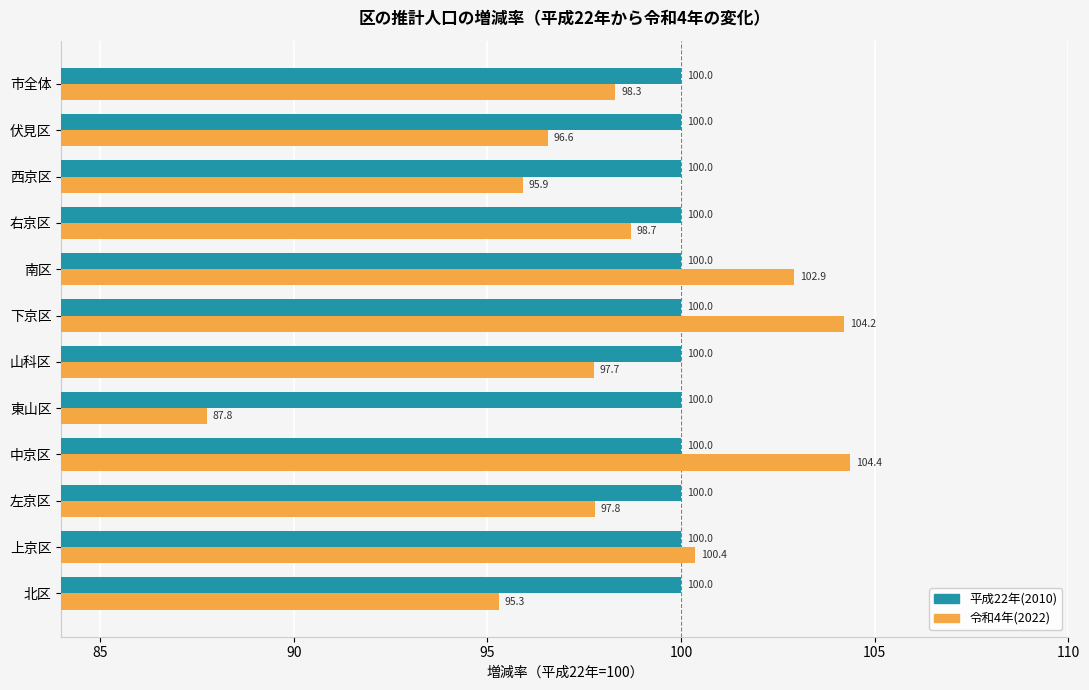

Read the 令和4年(2022) value at 右京区.

98.7